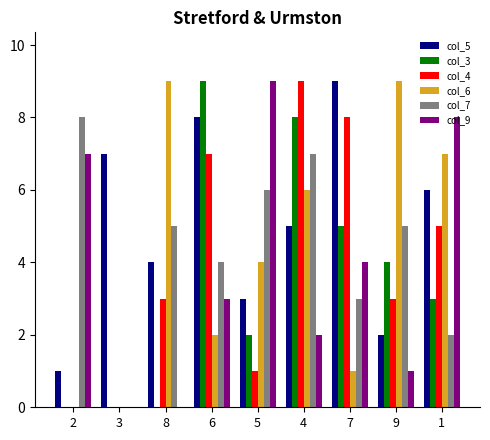

True or false: col_6 has a value of 0 at 6.

False